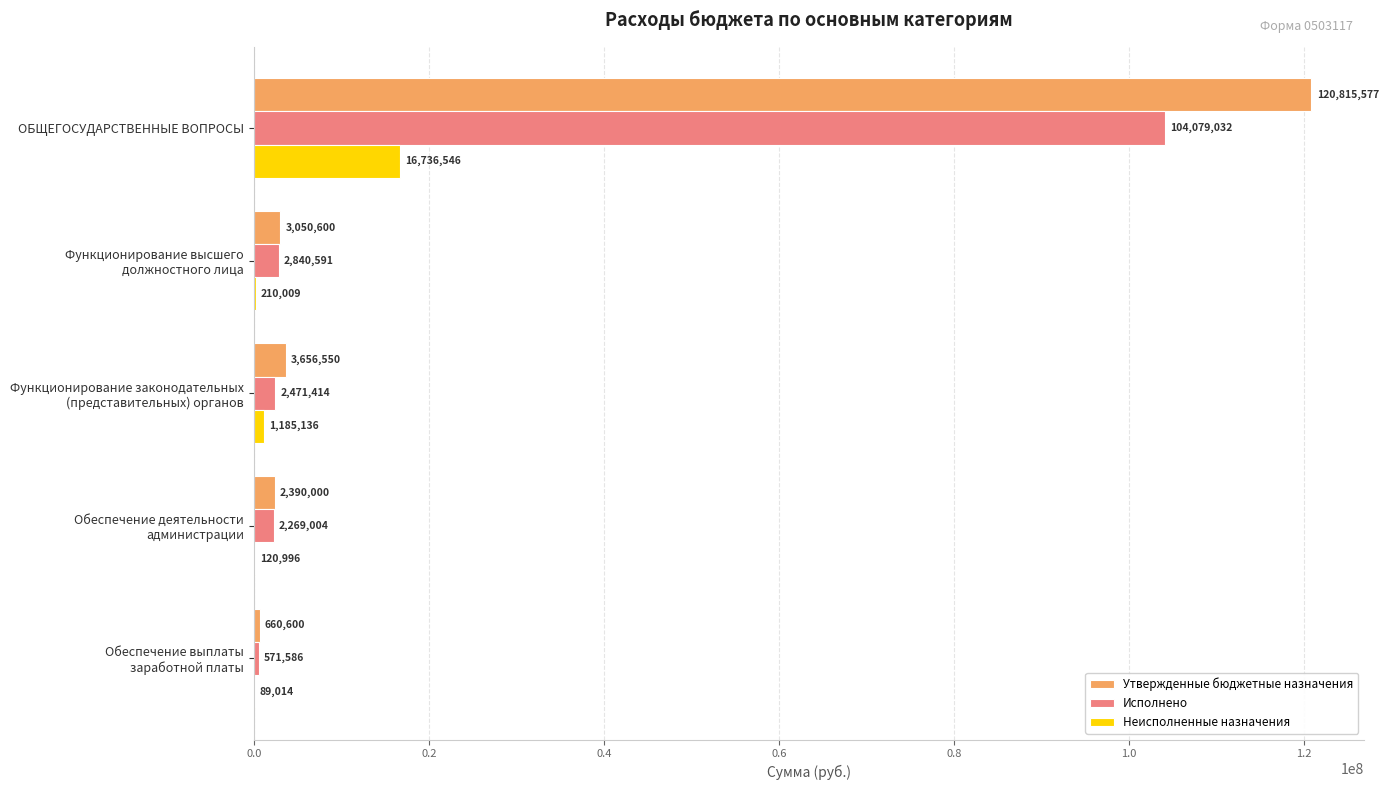

At which category is the sum across all series the highest?

ОБЩЕГОСУДАРСТВЕННЫЕ ВОПРОСЫ